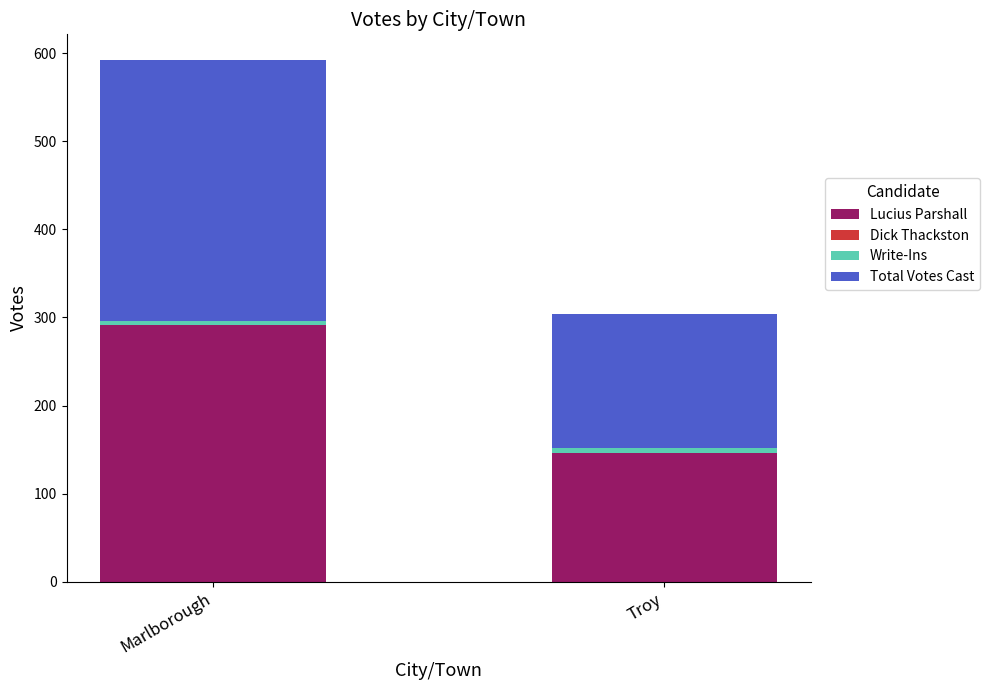

How many bars are there in total?

2